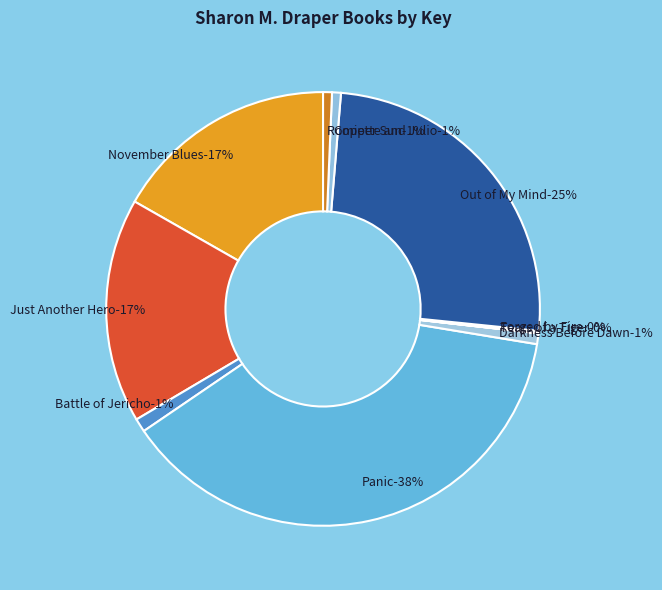

Rank the categories by value from lowest to highest.

Tears of a Tiger, Forged by Fire, Romiette and Julio, Copper Sun, Darkness Before Dawn, Battle of Jericho, November Blues, Just Another Hero, Out of My Mind, Panic